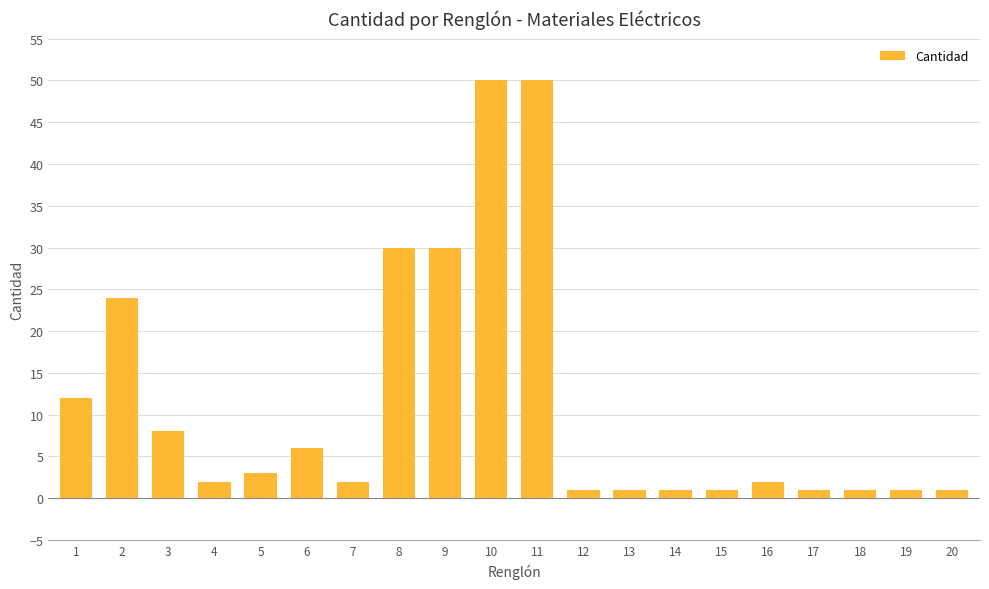

How many bars are there in total?

20